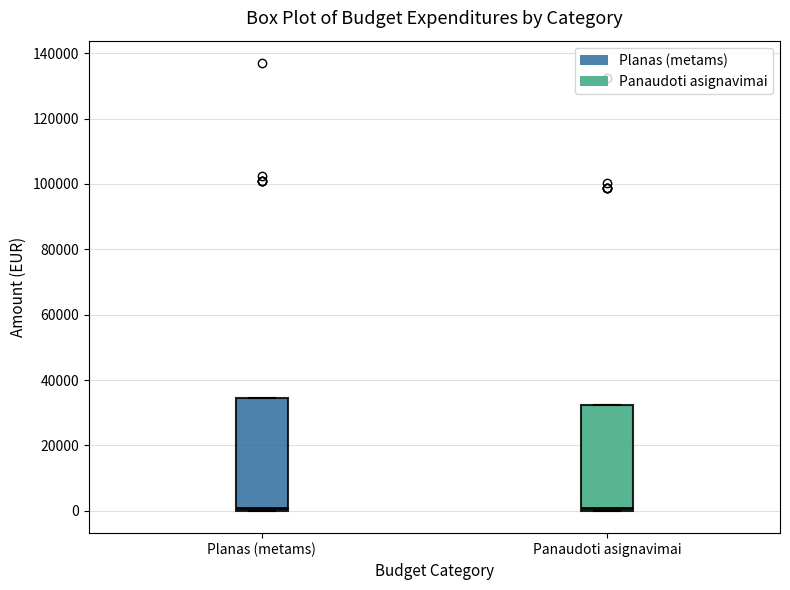

Reading left to right, read every box against the y-axis: the position of its median line, the range the box covers, and the ends of its whiskers. The values are not printed on the chart, so give them approximately, as read against the axis.

Planas (metams): median 0 (just above the box's lower edge), box 0 to 34000, whiskers 0 to 34000
Panaudoti asignavimai: median 0 (just above the box's lower edge), box 0 to 32000, whiskers 0 to 32000